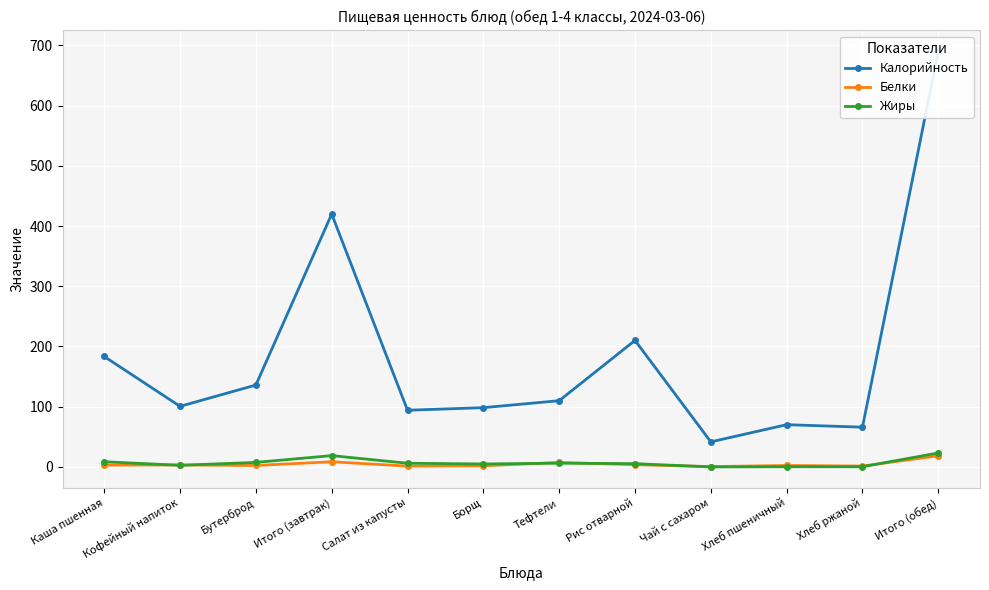

Which series has the largest range (max minus min)?

Калорийность